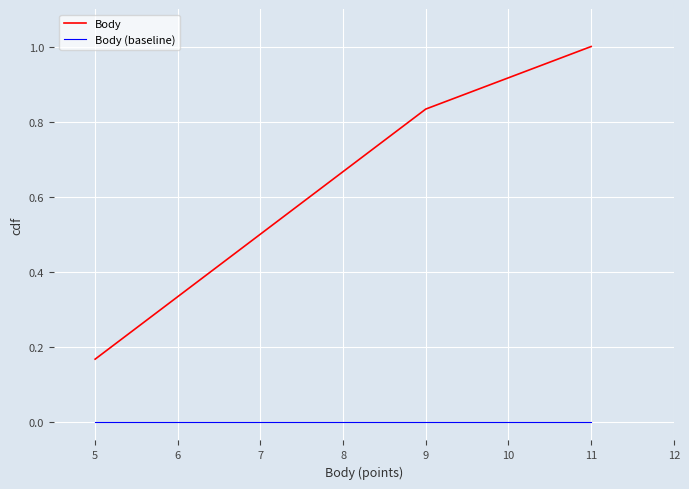

How many lines are shown in the chart?

2